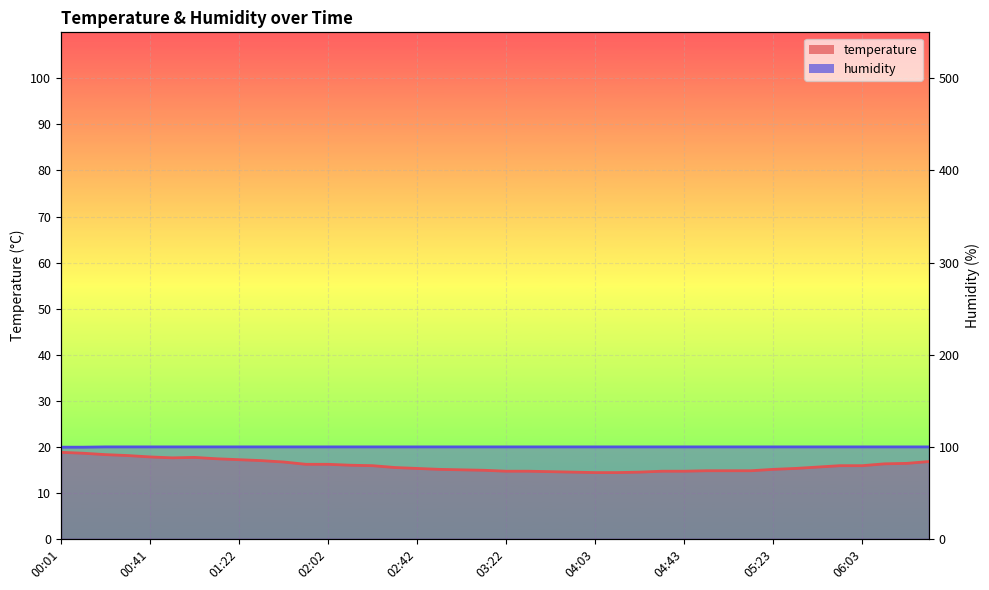

Reading left to right, list all the values displayed in this chart.

temperature: 00:01=18.8	00:11=18.6	00:21=18.3	00:31=18.1	00:41=17.8	00:51=17.6	01:01=17.7	01:12=17.4	01:22=17.2	01:32=17.0	01:42=16.7	01:52=16.2	02:02=16.2	02:12=16.0	02:22=15.9	02:32=15.5	02:42=15.3	02:52=15.1	03:02=15.0	03:12=14.9	03:22=14.7	03:32=14.7	03:42=14.6	03:53=14.5	04:03=14.4	04:13=14.4	04:23=14.5	04:33=14.7	04:43=14.7	04:53=14.8	05:03=14.8	05:13=14.8	05:23=15.1	05:33=15.3	05:43=15.6	05:53=15.9	06:03=15.9	06:13=16.3	06:23=16.4	06:33=16.8
humidity: 00:01=19.9	00:11=19.9	00:21=20.0	00:31=20.0	00:41=20.0	00:51=20.0	01:01=20.0	01:12=20.0	01:22=20.0	01:32=20.0	01:42=20.0	01:52=20.0	02:02=20.0	02:12=20.0	02:22=20.0	02:32=20.0	02:42=20.0	02:52=20.0	03:02=20.0	03:12=20.0	03:22=20.0	03:32=20.0	03:42=20.0	03:53=20.0	04:03=20.0	04:13=20.0	04:23=20.0	04:33=20.0	04:43=20.0	04:53=20.0	05:03=20.0	05:13=20.0	05:23=20.0	05:33=20.0	05:43=20.0	05:53=20.0	06:03=20.0	06:13=20.0	06:23=20.0	06:33=20.0